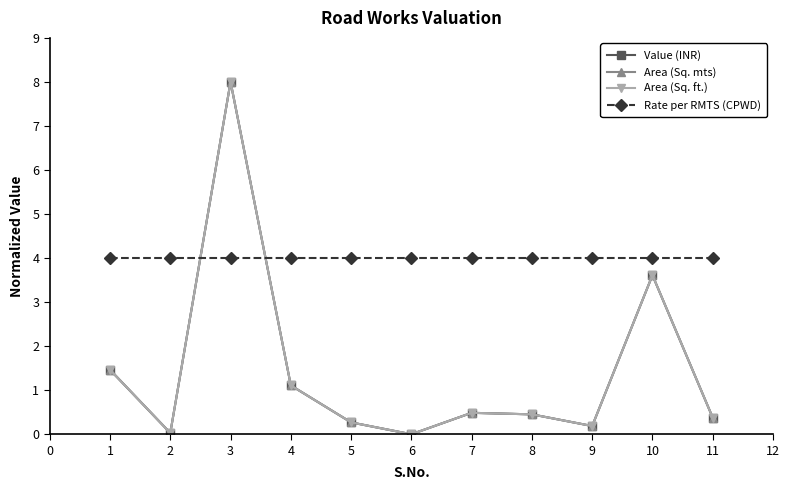

Is this an area chart (filled region under the line)?

No